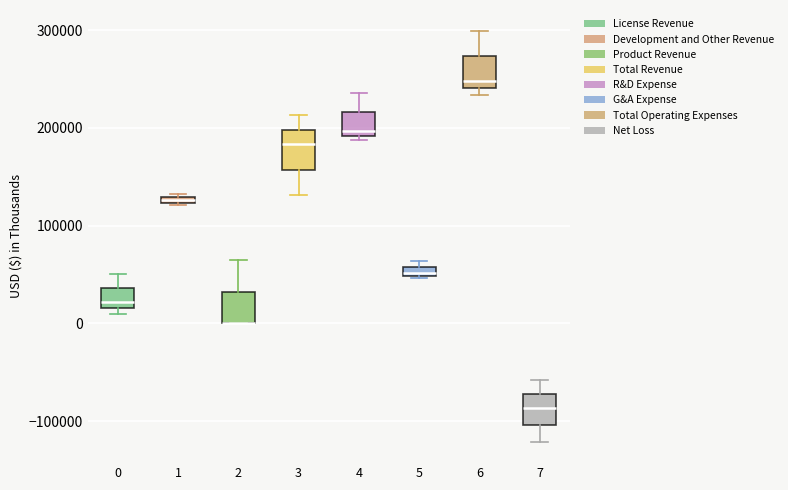

Where does the upper whisker of the box at x = 6 end on the y-axis? The values are not printed on the chart, so give them approximately, as read against the axis.

300000